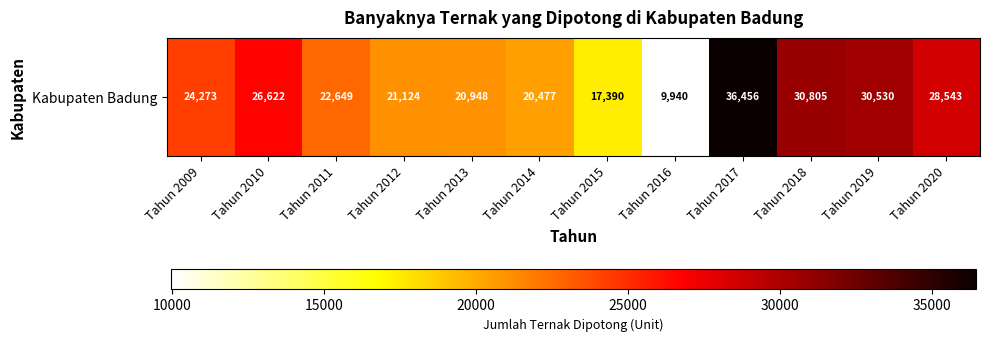

Which label corresponds to the largest value in the chart?

Tahun 2017